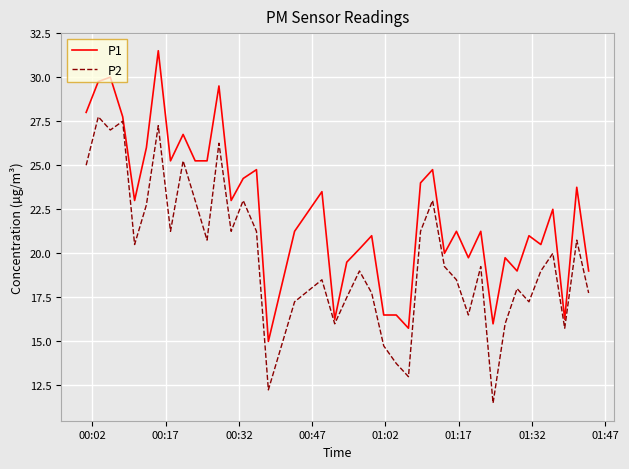

Does the chart display data point markers on the line(s)?

No